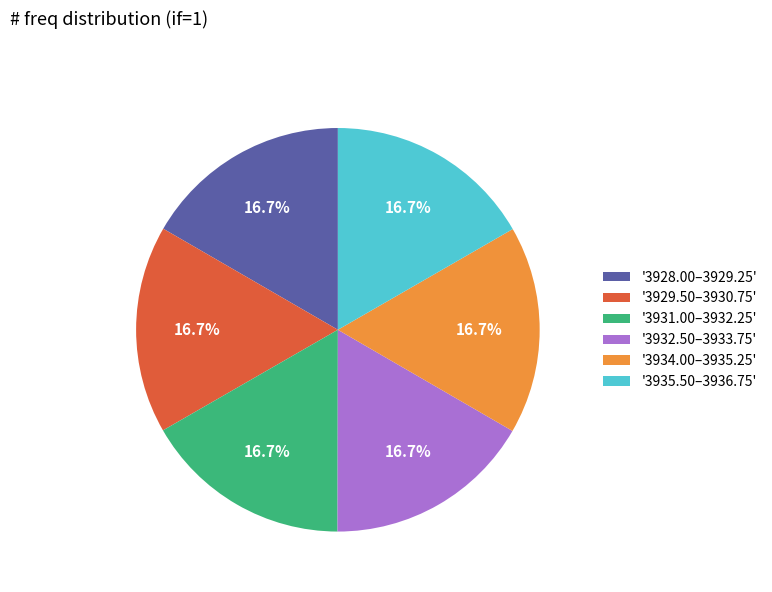

Combined, do '3931.00–3932.25' and '3934.00–3935.25' account for over 50%?

No